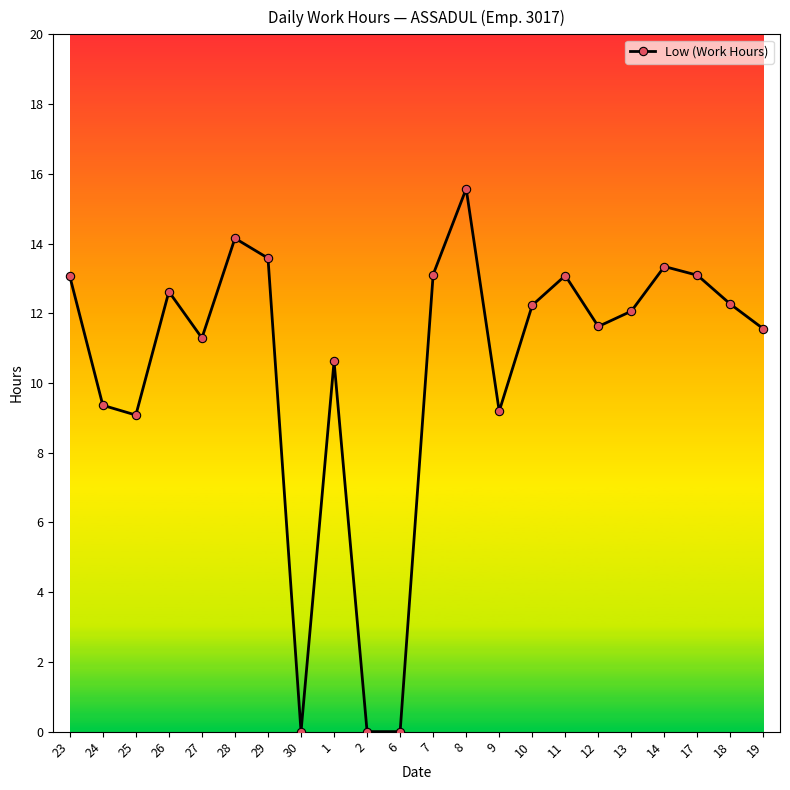

What is the average value?

10.5